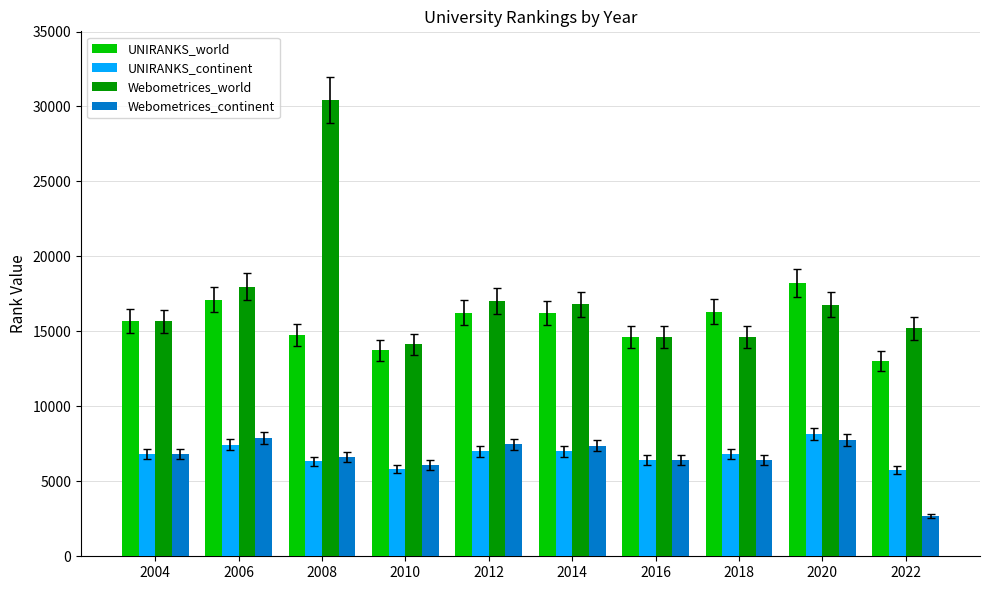

What is the spread (max minus min) of values at 2008?

24108